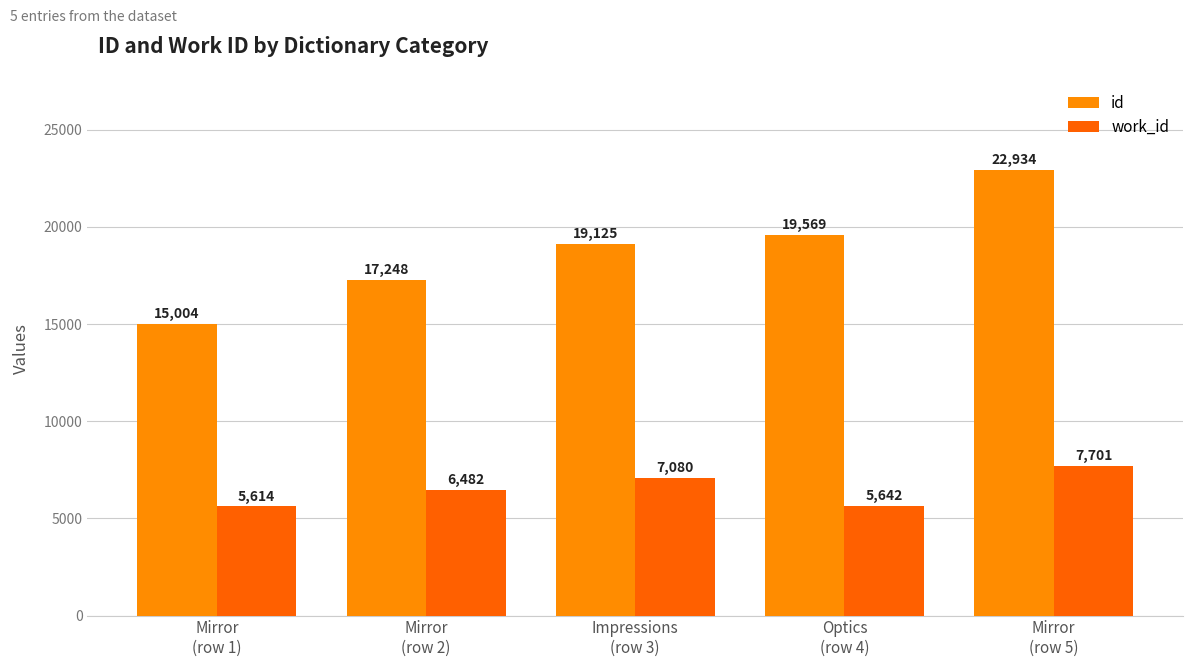

How many groups of bars are there?

5